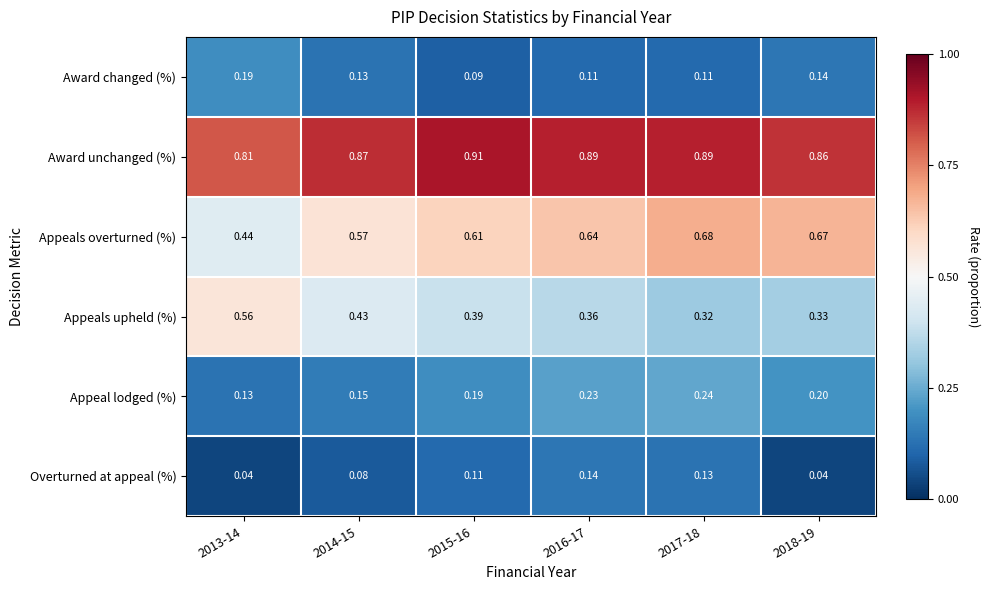

Which series has the largest total across all categories?

Award unchanged (%)